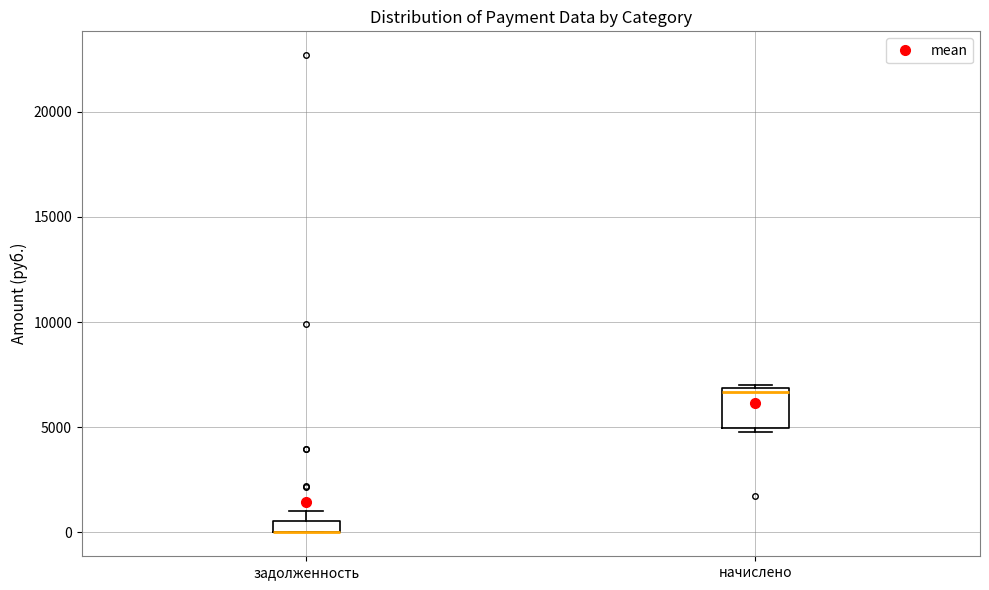

Comparing the boxes themselves (not the whiskers), which one is the tallest?

начислено